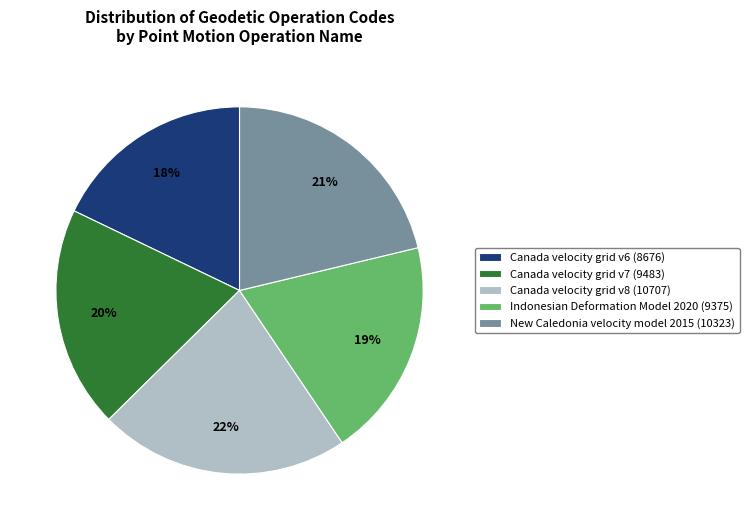

To the nearest percent, what percentage of the pie is New Caledonia velocity model 2015?

21%